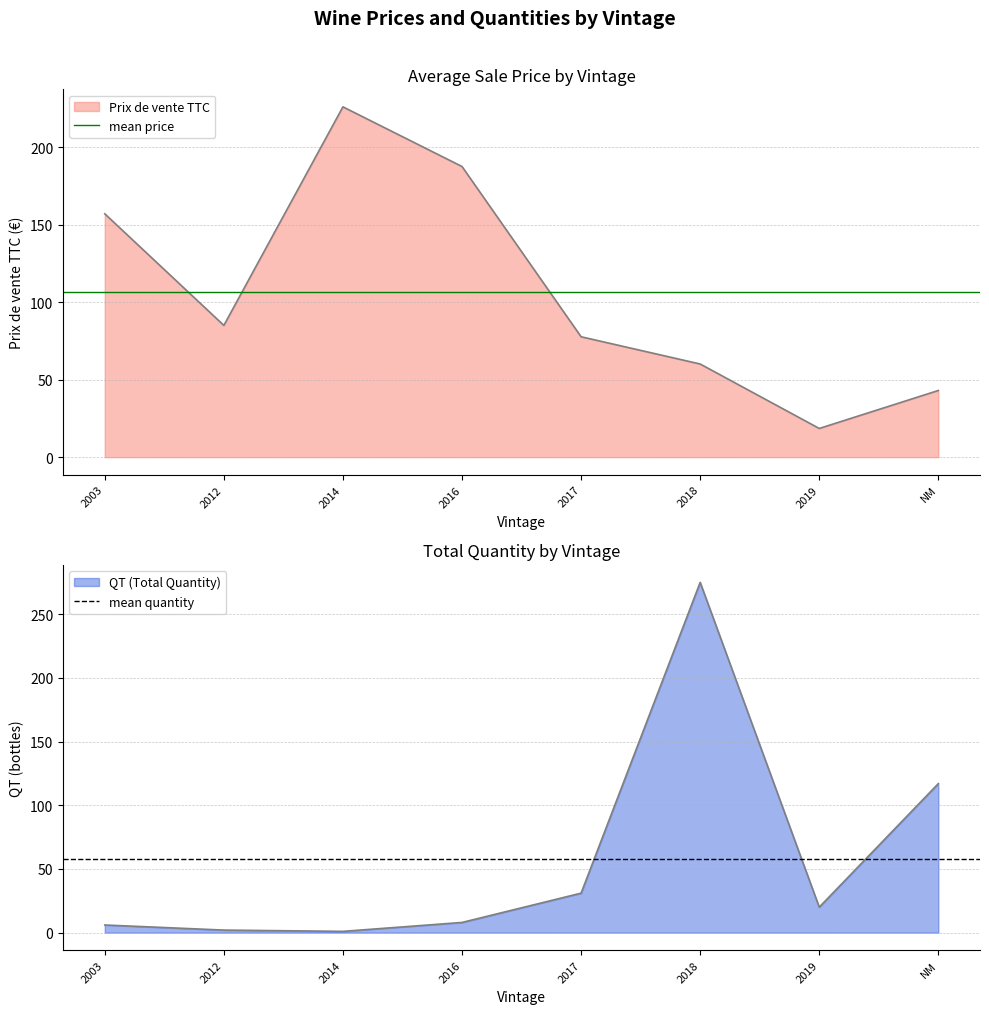

What is the average value of the mean quantity series?

57.5